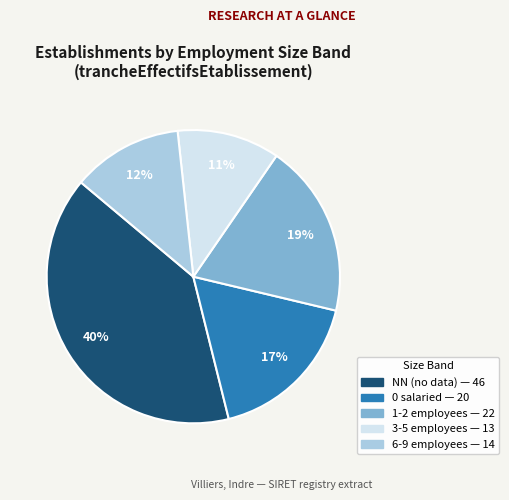

Does any single category account for the majority?

No